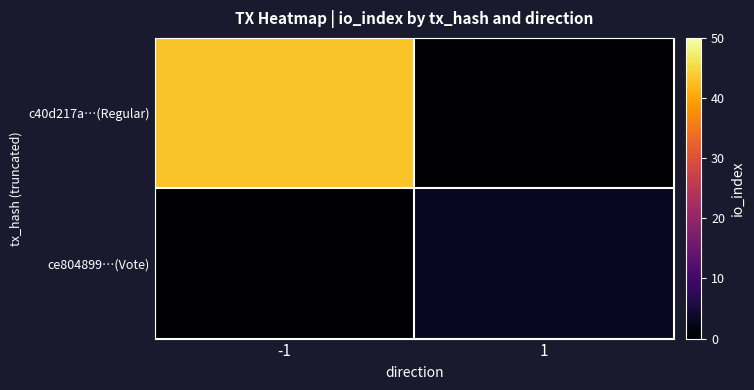

List the series in order of their peak value, lowest first.

ce804899…(Vote), c40d217a…(Regular)